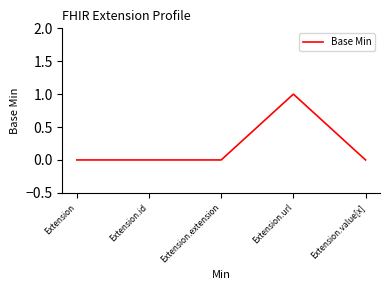

At which category does the chart reach its peak across all series?

Extension.url